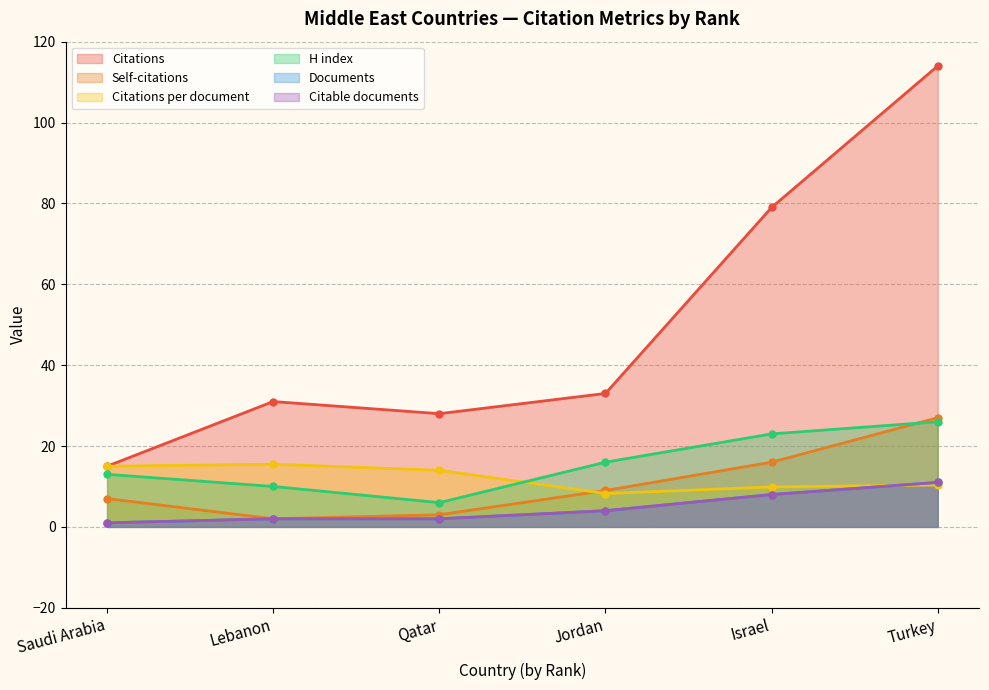

Which has a higher value, Israel or Qatar?

Israel